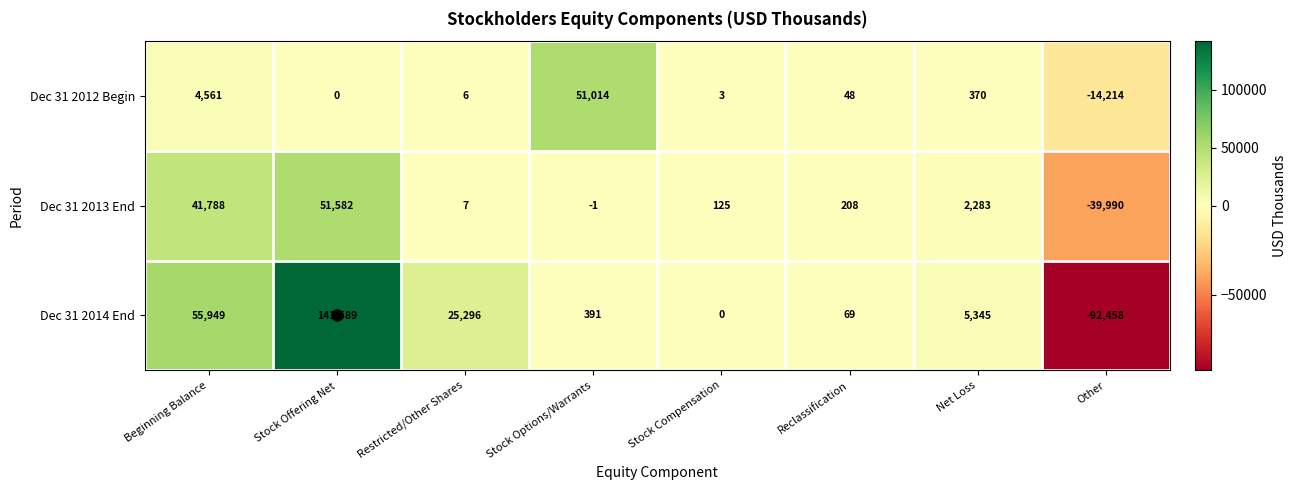

Which series has the widest spread of values?

Dec 31 2014 End